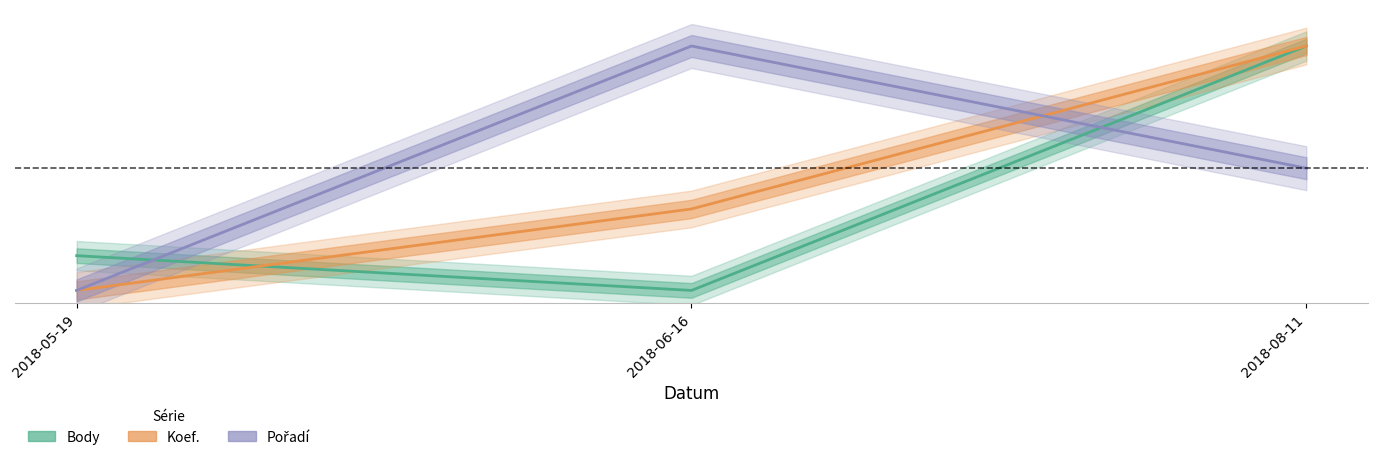

What are all the series names shown in the legend?

Body, Koef., Pořadí